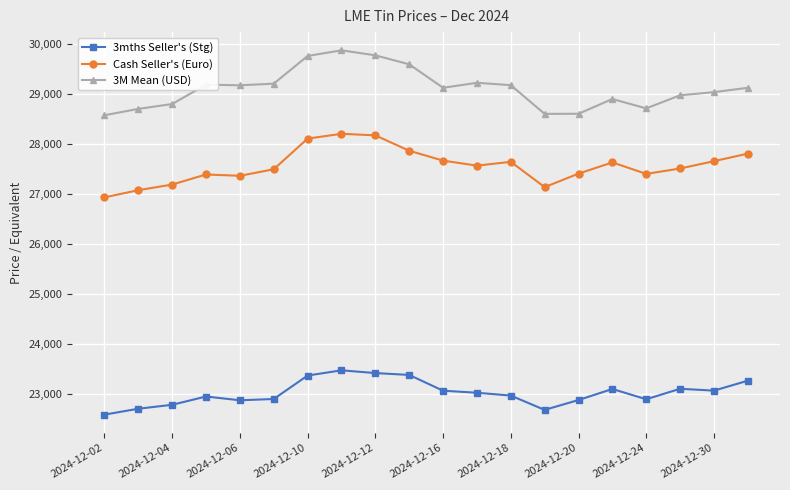

What is the value of the 3M Mean (USD) point at the 16th from the left?

28900.0